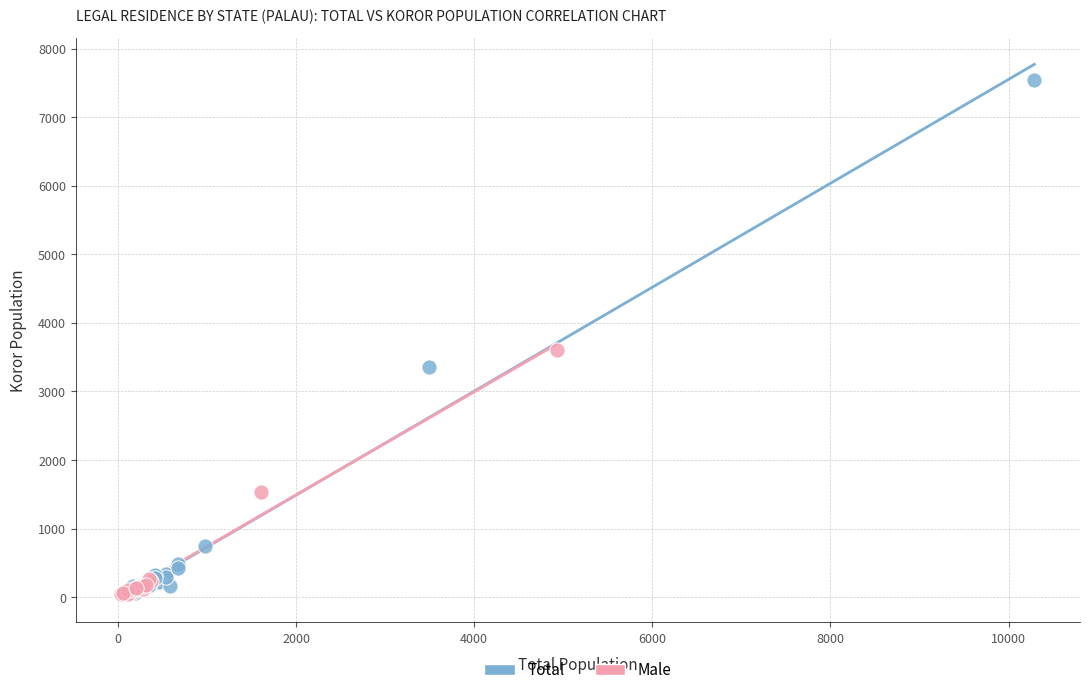

Which series has the largest Y range (max minus min)?

Total